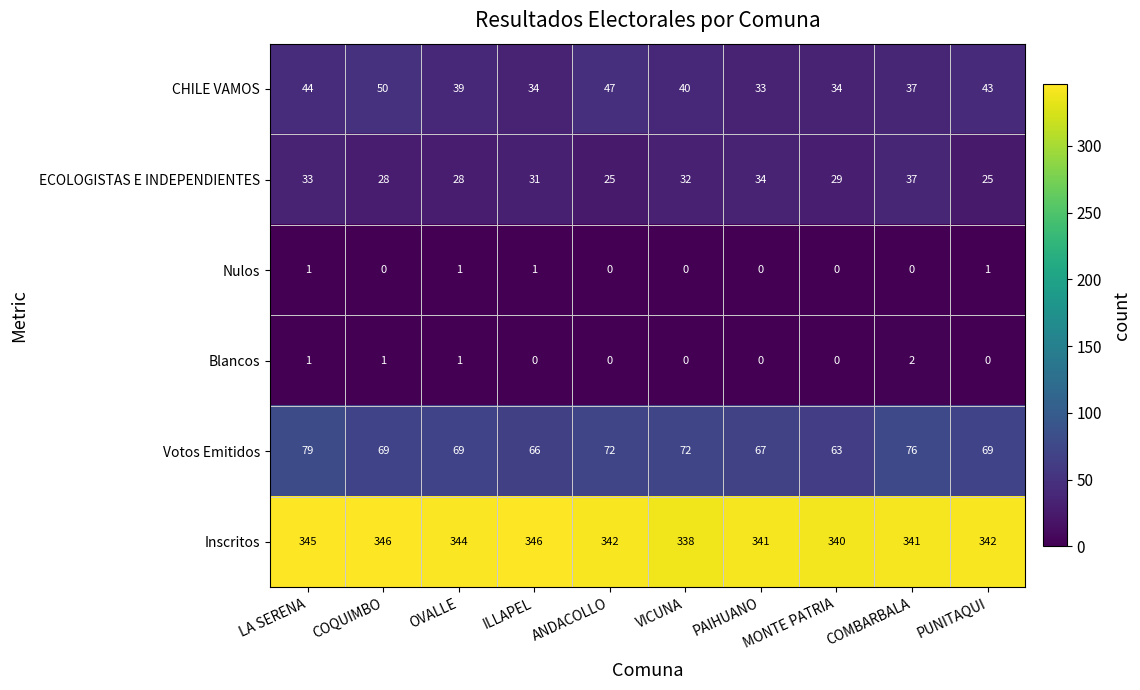

What is the difference between the second highest and minimum values in the CHILE VAMOS series?

14